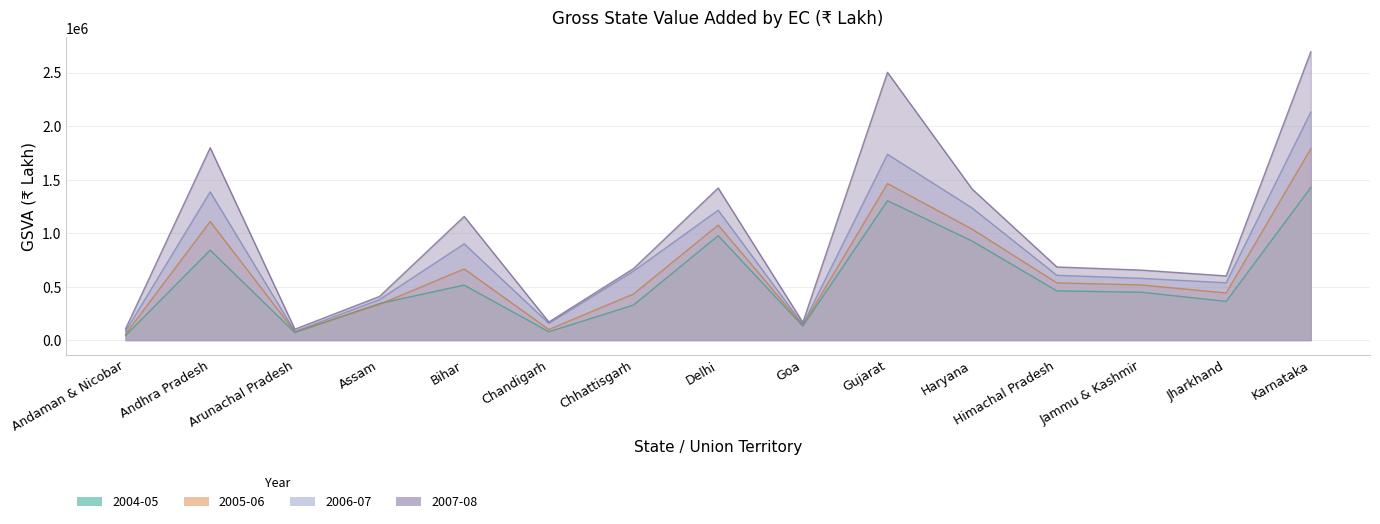

List the series in order of their peak value, lowest first.

2004-05, 2005-06, 2006-07, 2007-08